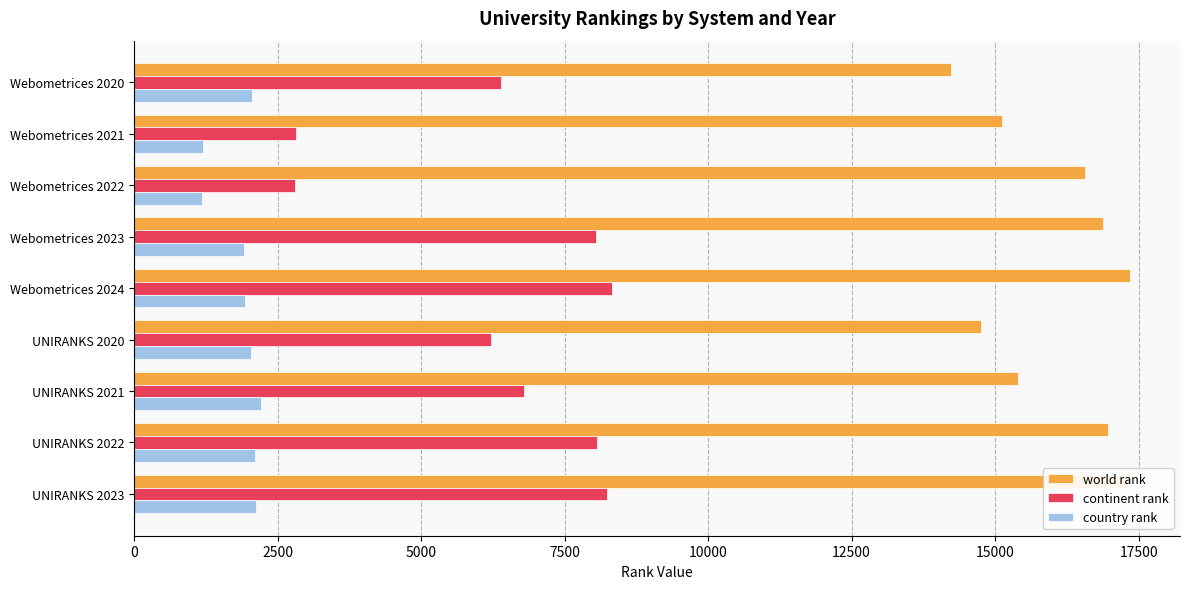

Which series has the widest spread of values?

continent rank